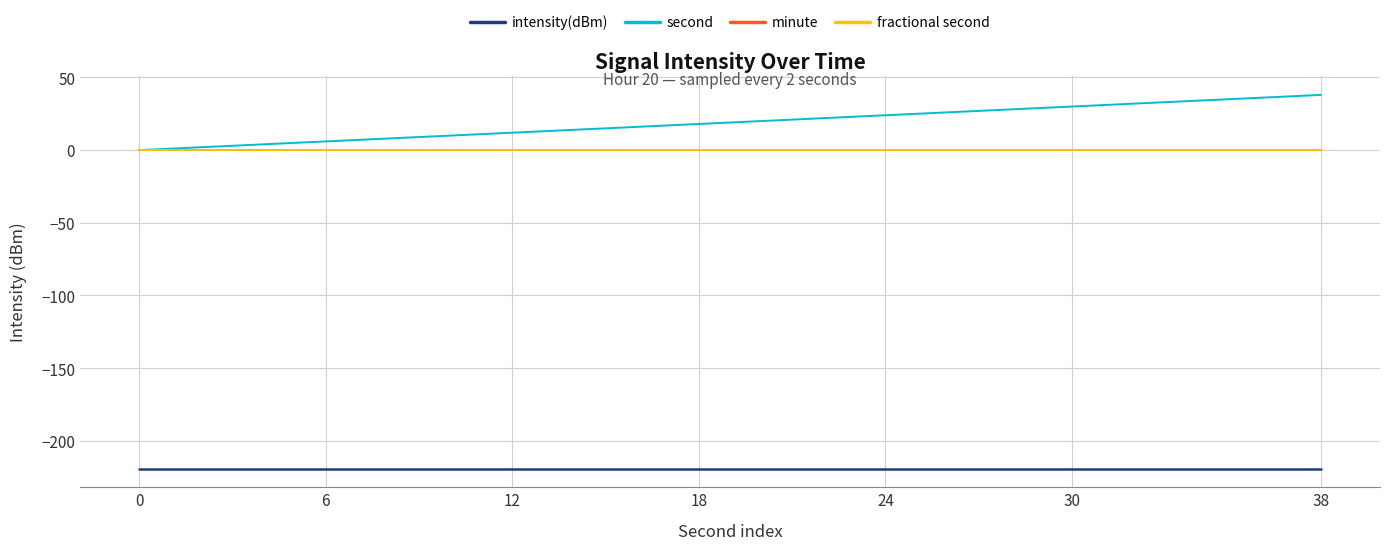

True or false: intensity(dBm) and fractional second cross at least once.

False